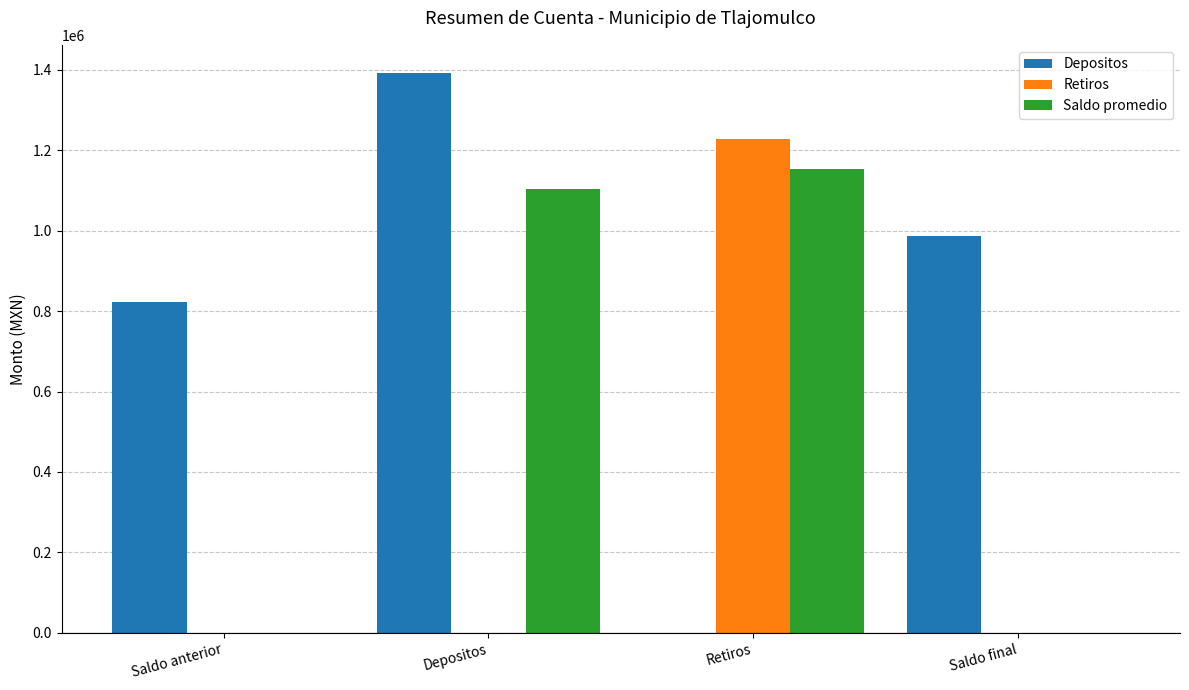

Is it true that Retiros equals 401860.3 at Saldo final?

False